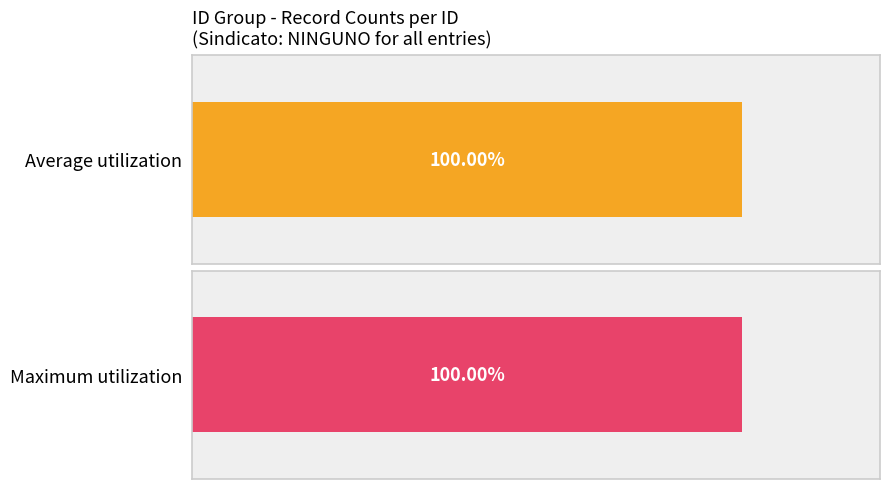

The Average utilization series shows 3 at 2. True or false?

False